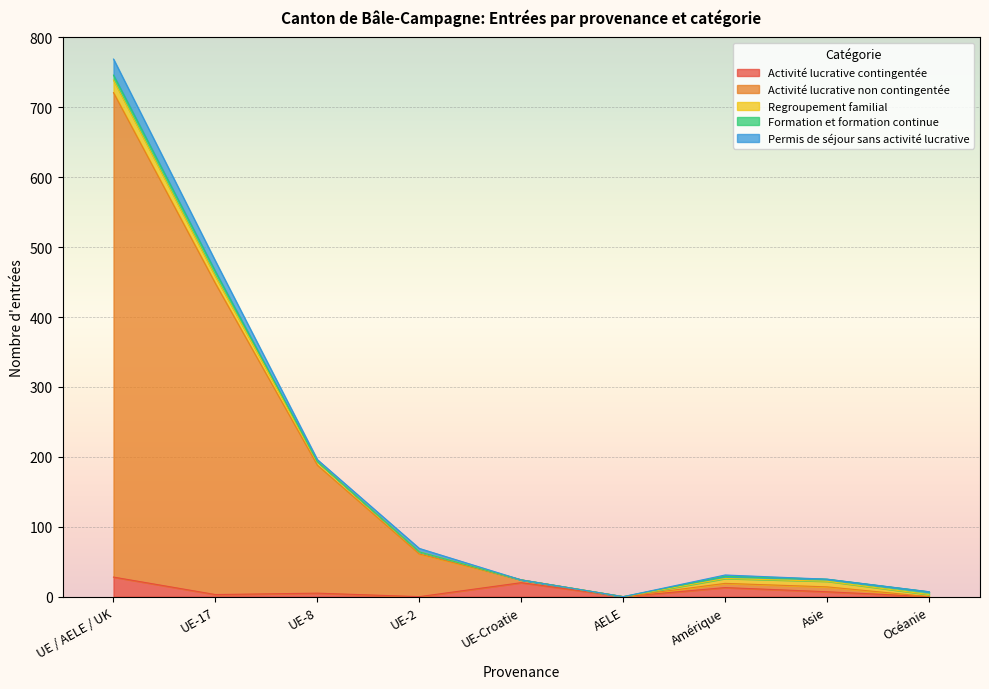

What is the difference between the highest and lowest values at UE-17?

477